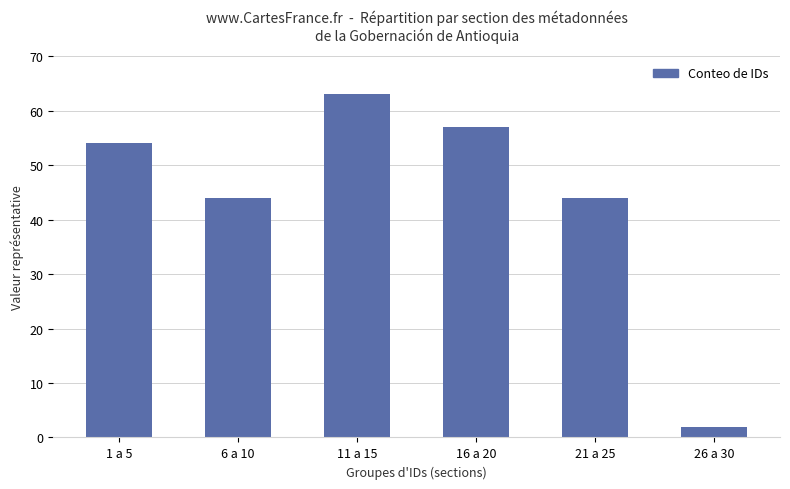

Does the chart contain stacked bars?

No